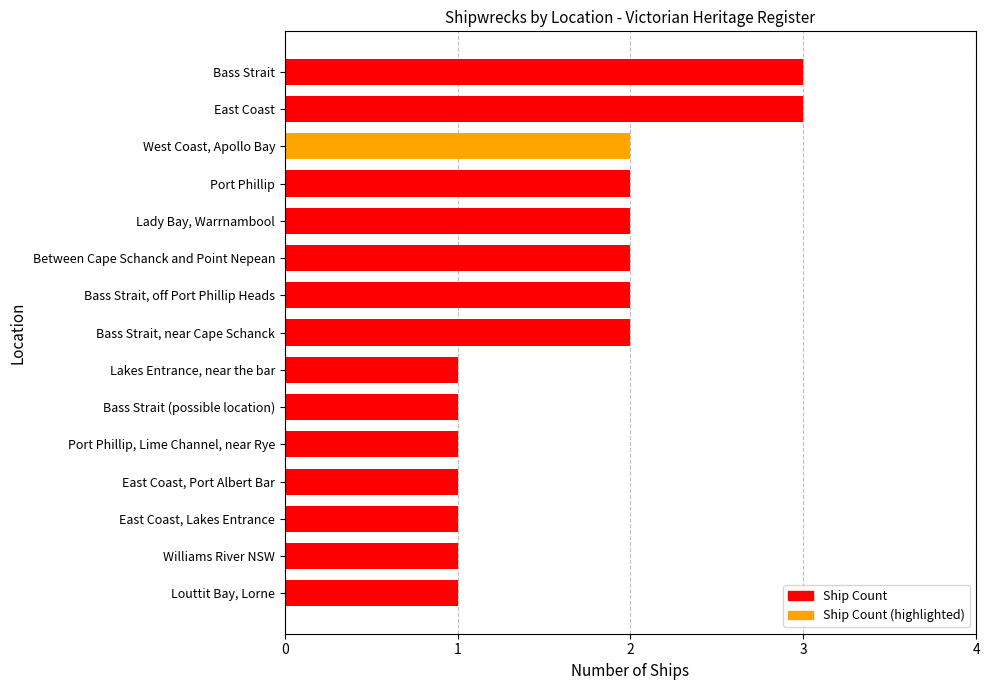

True or false: the data shows 3 at East Coast.

True